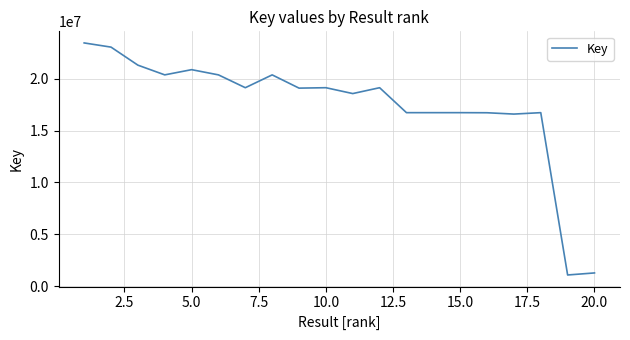

What is the minimum value shown in the chart?

1074583